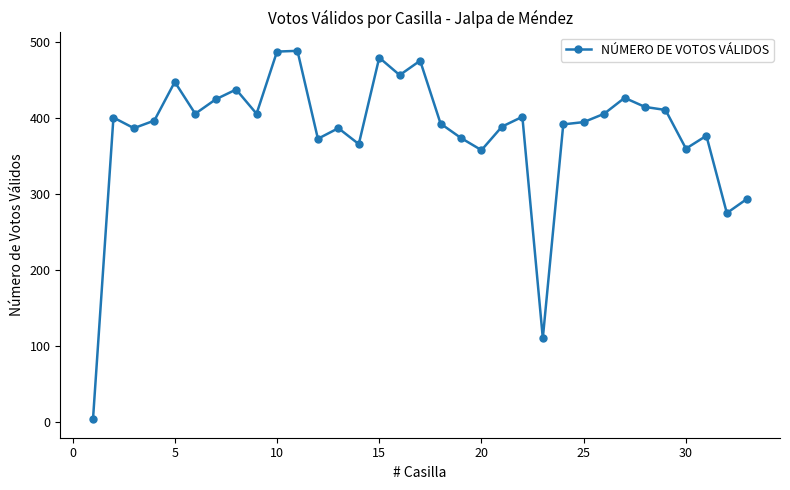

What is the average value?

382